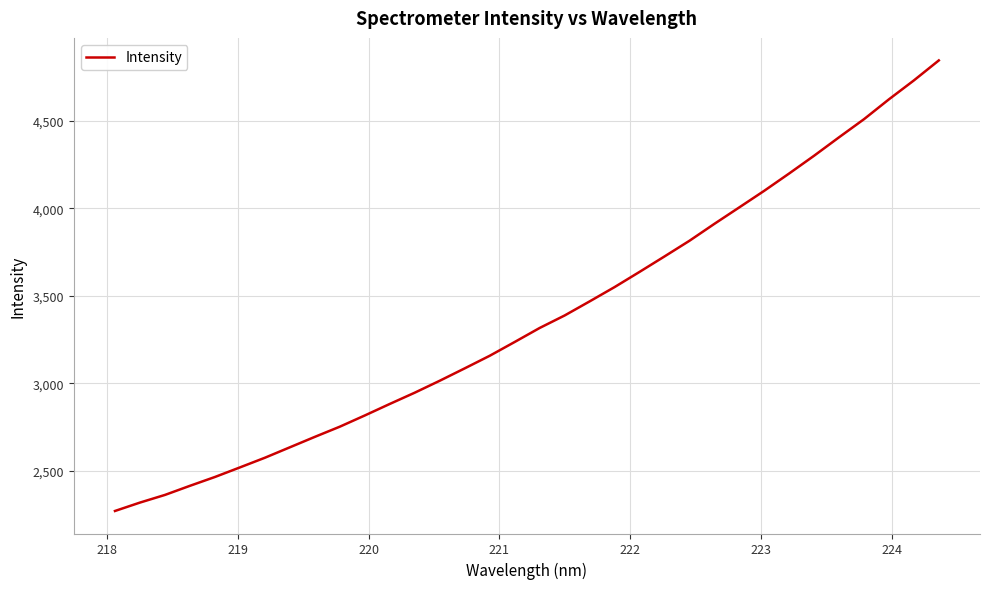

What is the greatest value displayed?

4844.3